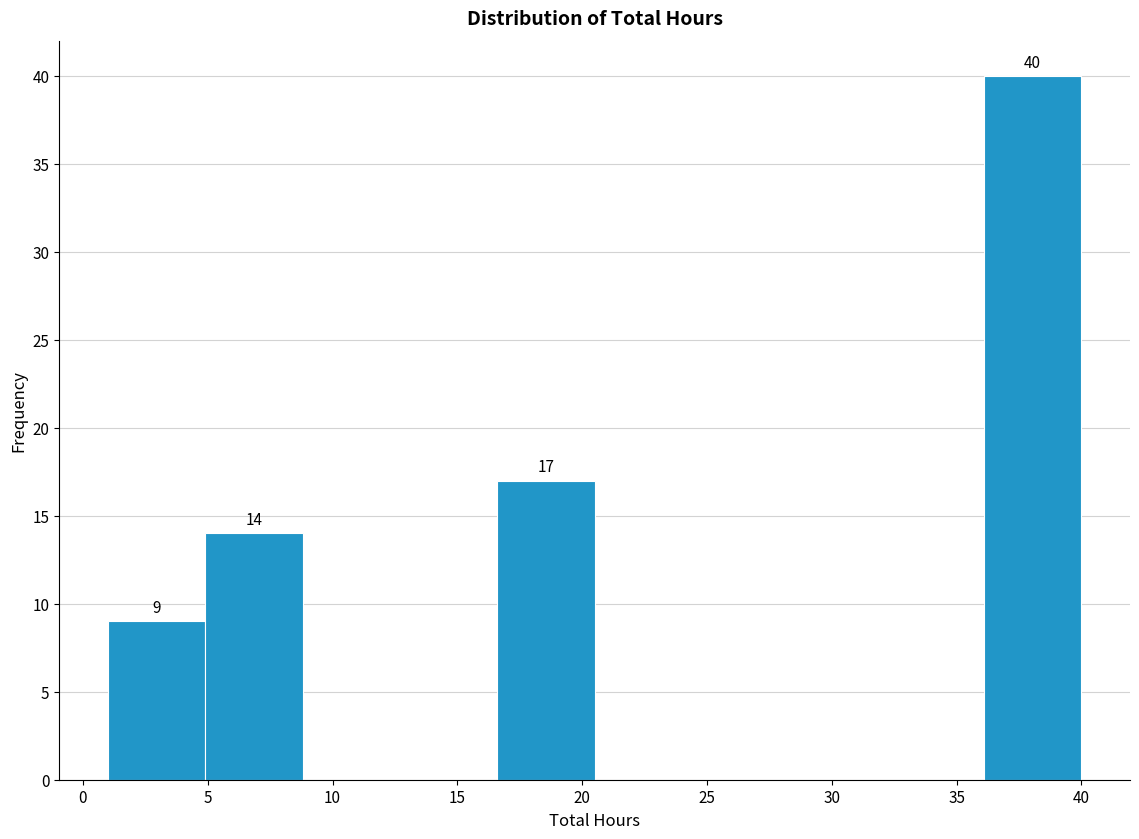

Which range on the x-axis has the tallest bar?

36.1 to 40.0